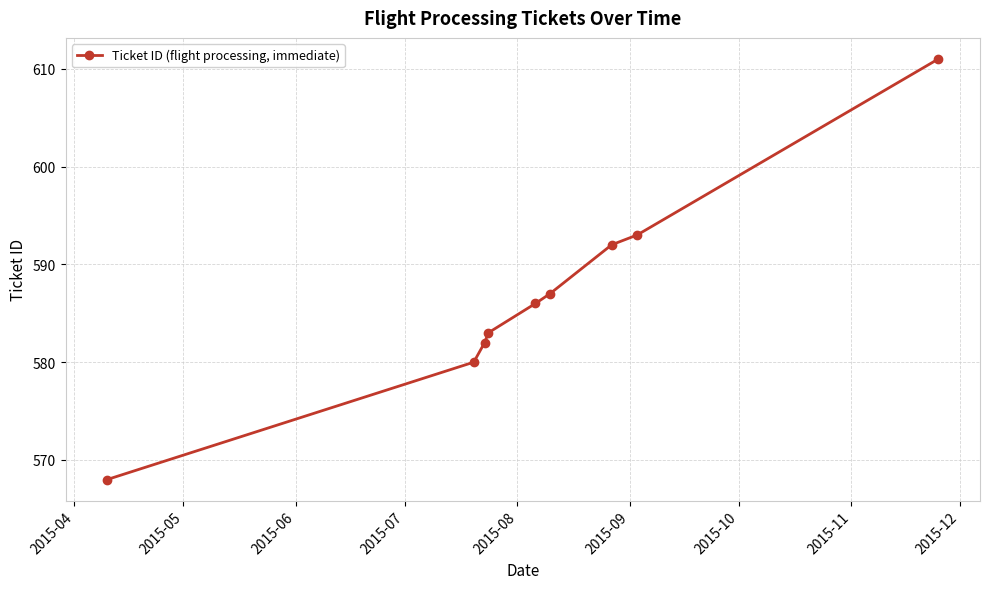

What is the value of the 7th point from the left?

592